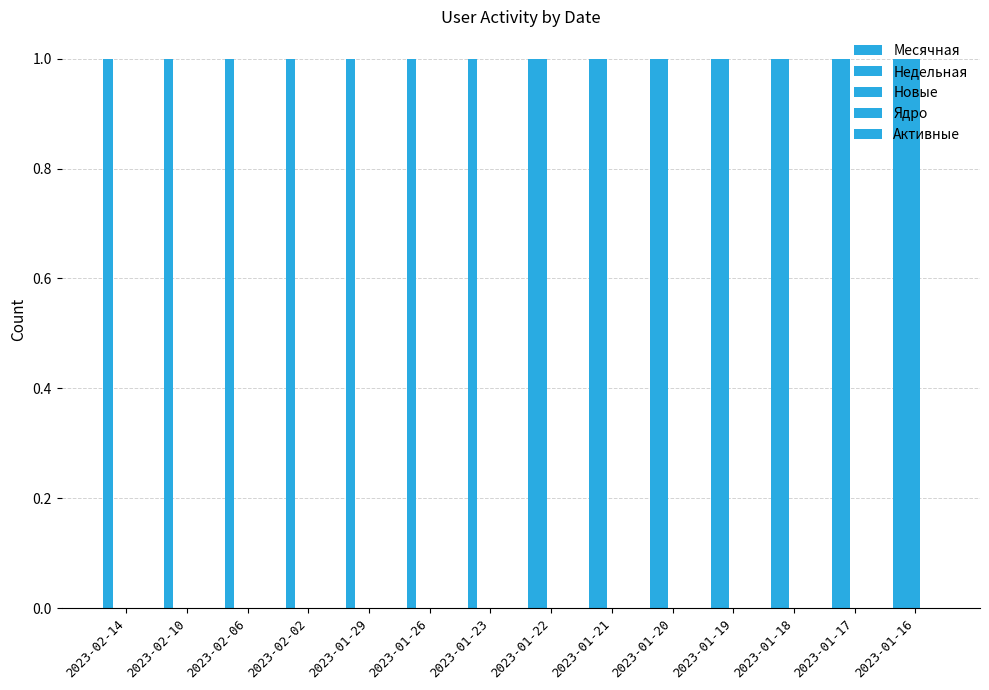

Count the number of categories in the chart.

14